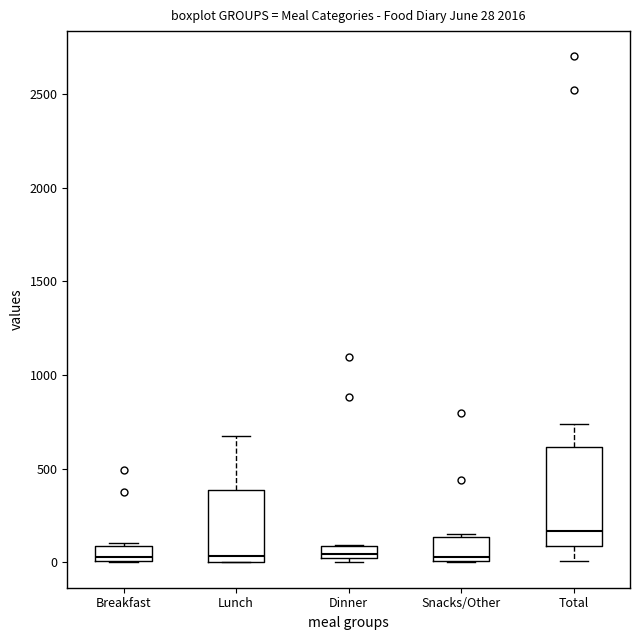

Which box is the tallest, from its lower edge to its upper edge?

Total